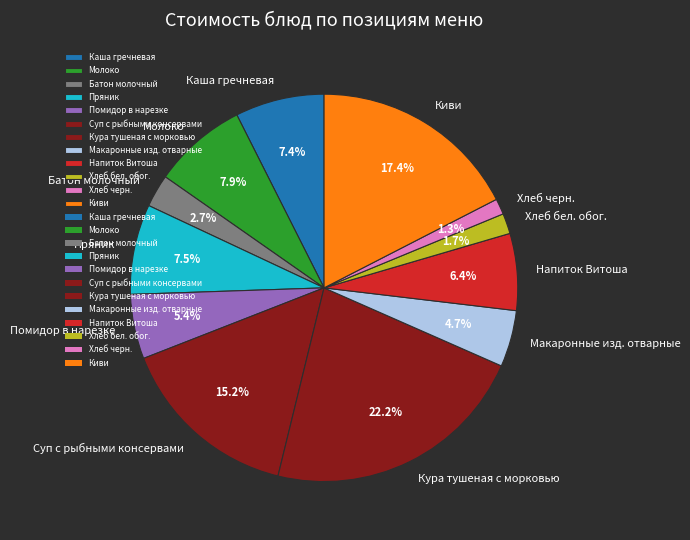

Which has a higher value, Киви or Каша гречневая?

Киви